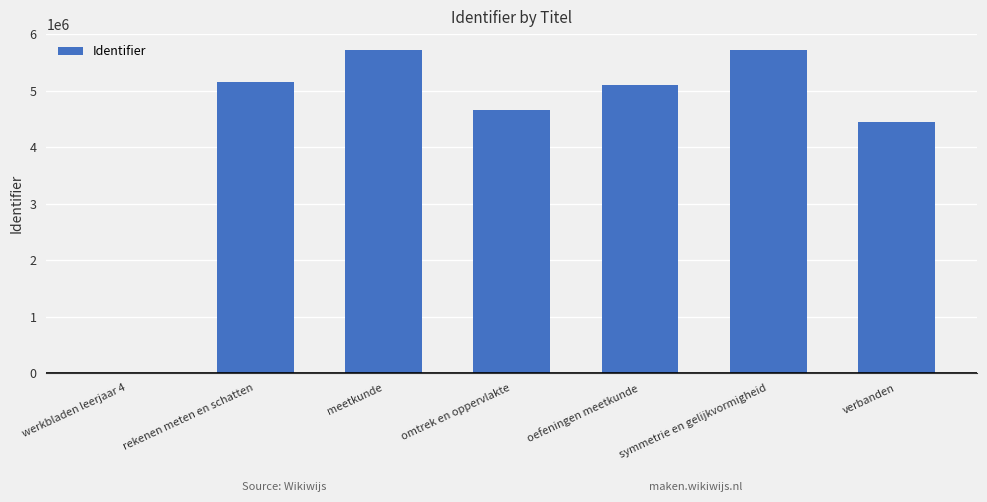

Where does the data first go above 5104843?

rekenen meten en schatten